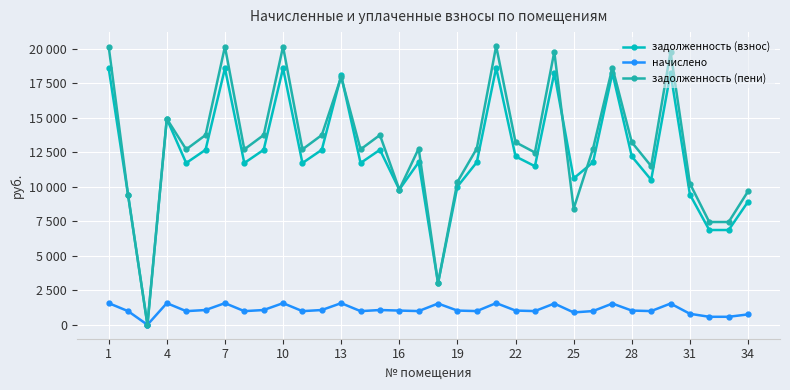

What is the difference between the second highest and minimum values in the задолженность (пени) series?

20174.6